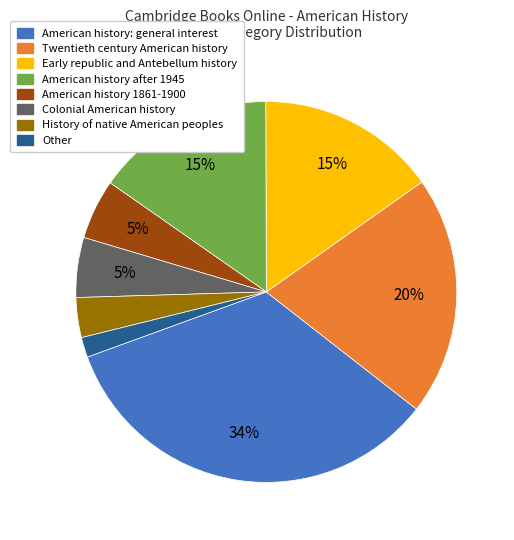

Combined, do American history 1861-1900 and History of native American peoples account for over 50%?

No